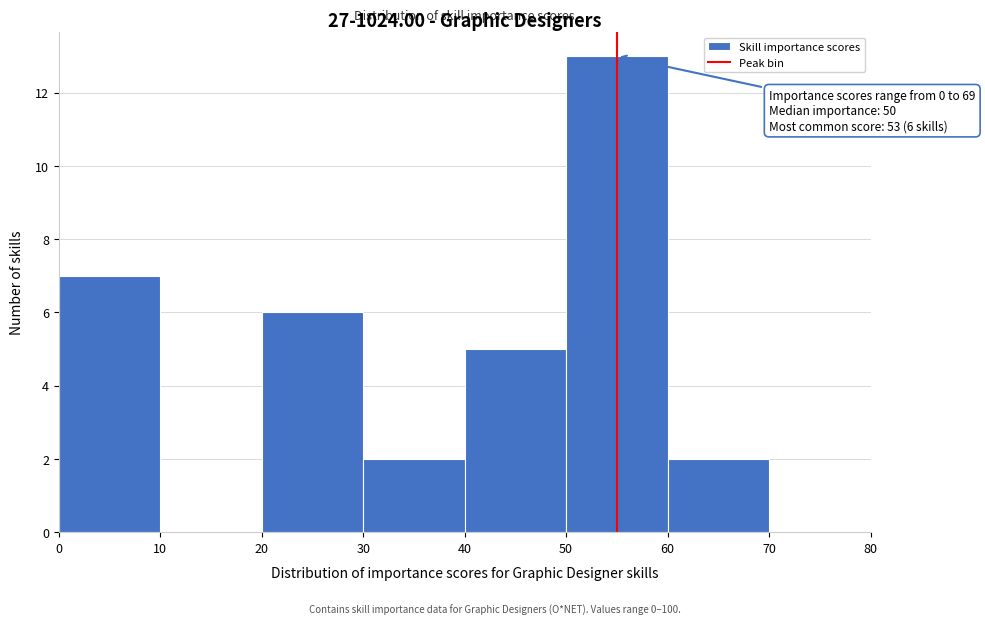

Which range on the x-axis has the tallest bar?

50 to 60